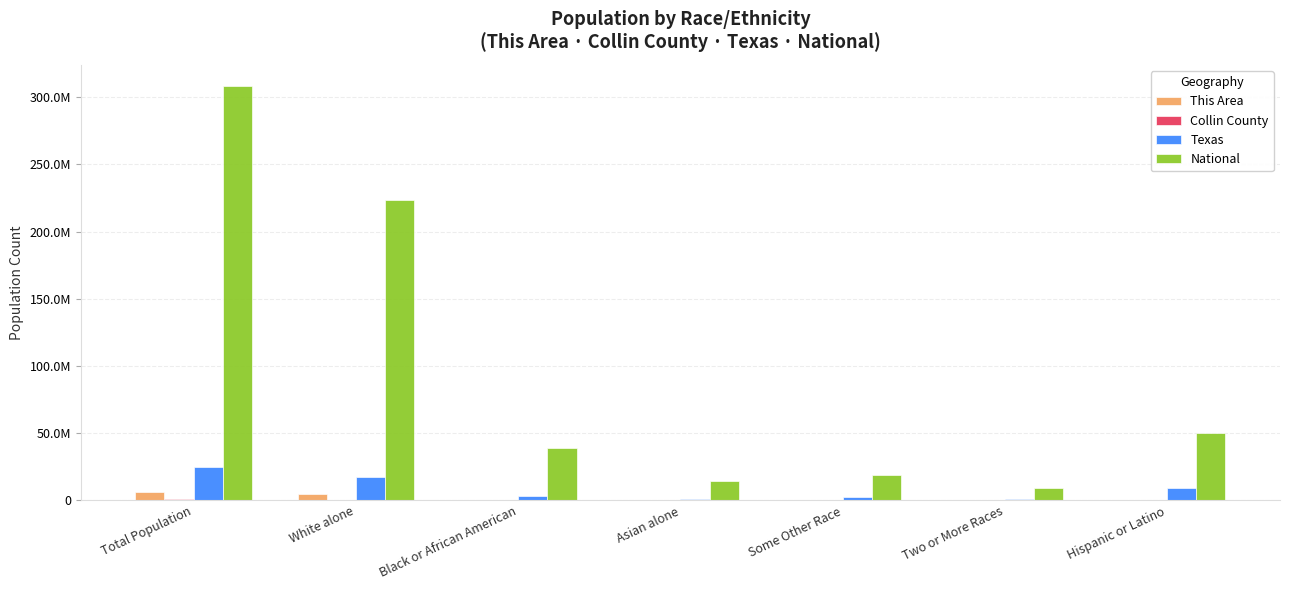

Which category has the highest value in the This Area series?

Total Population